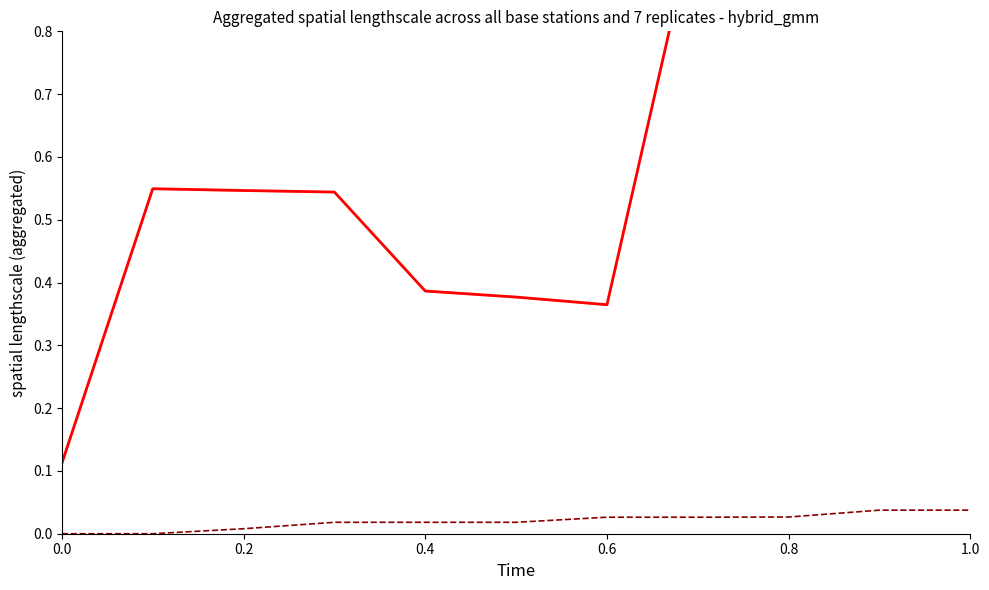

True or false: Tier 2 compliance cost (normalized) has more than 0 interior local peaks.

True